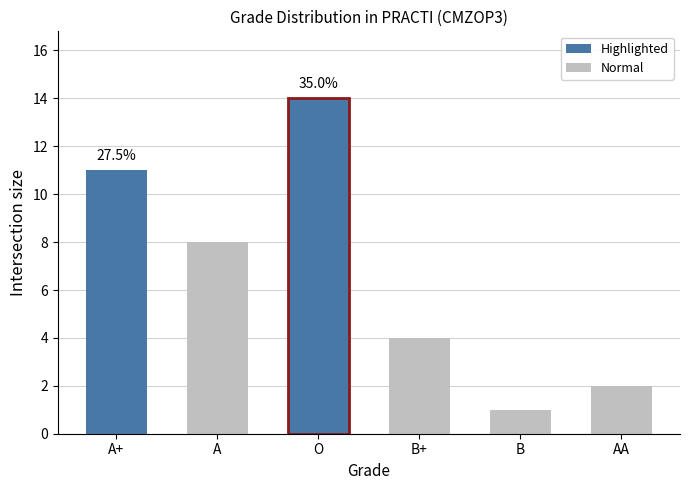

What is the maximum value shown in the chart?

14